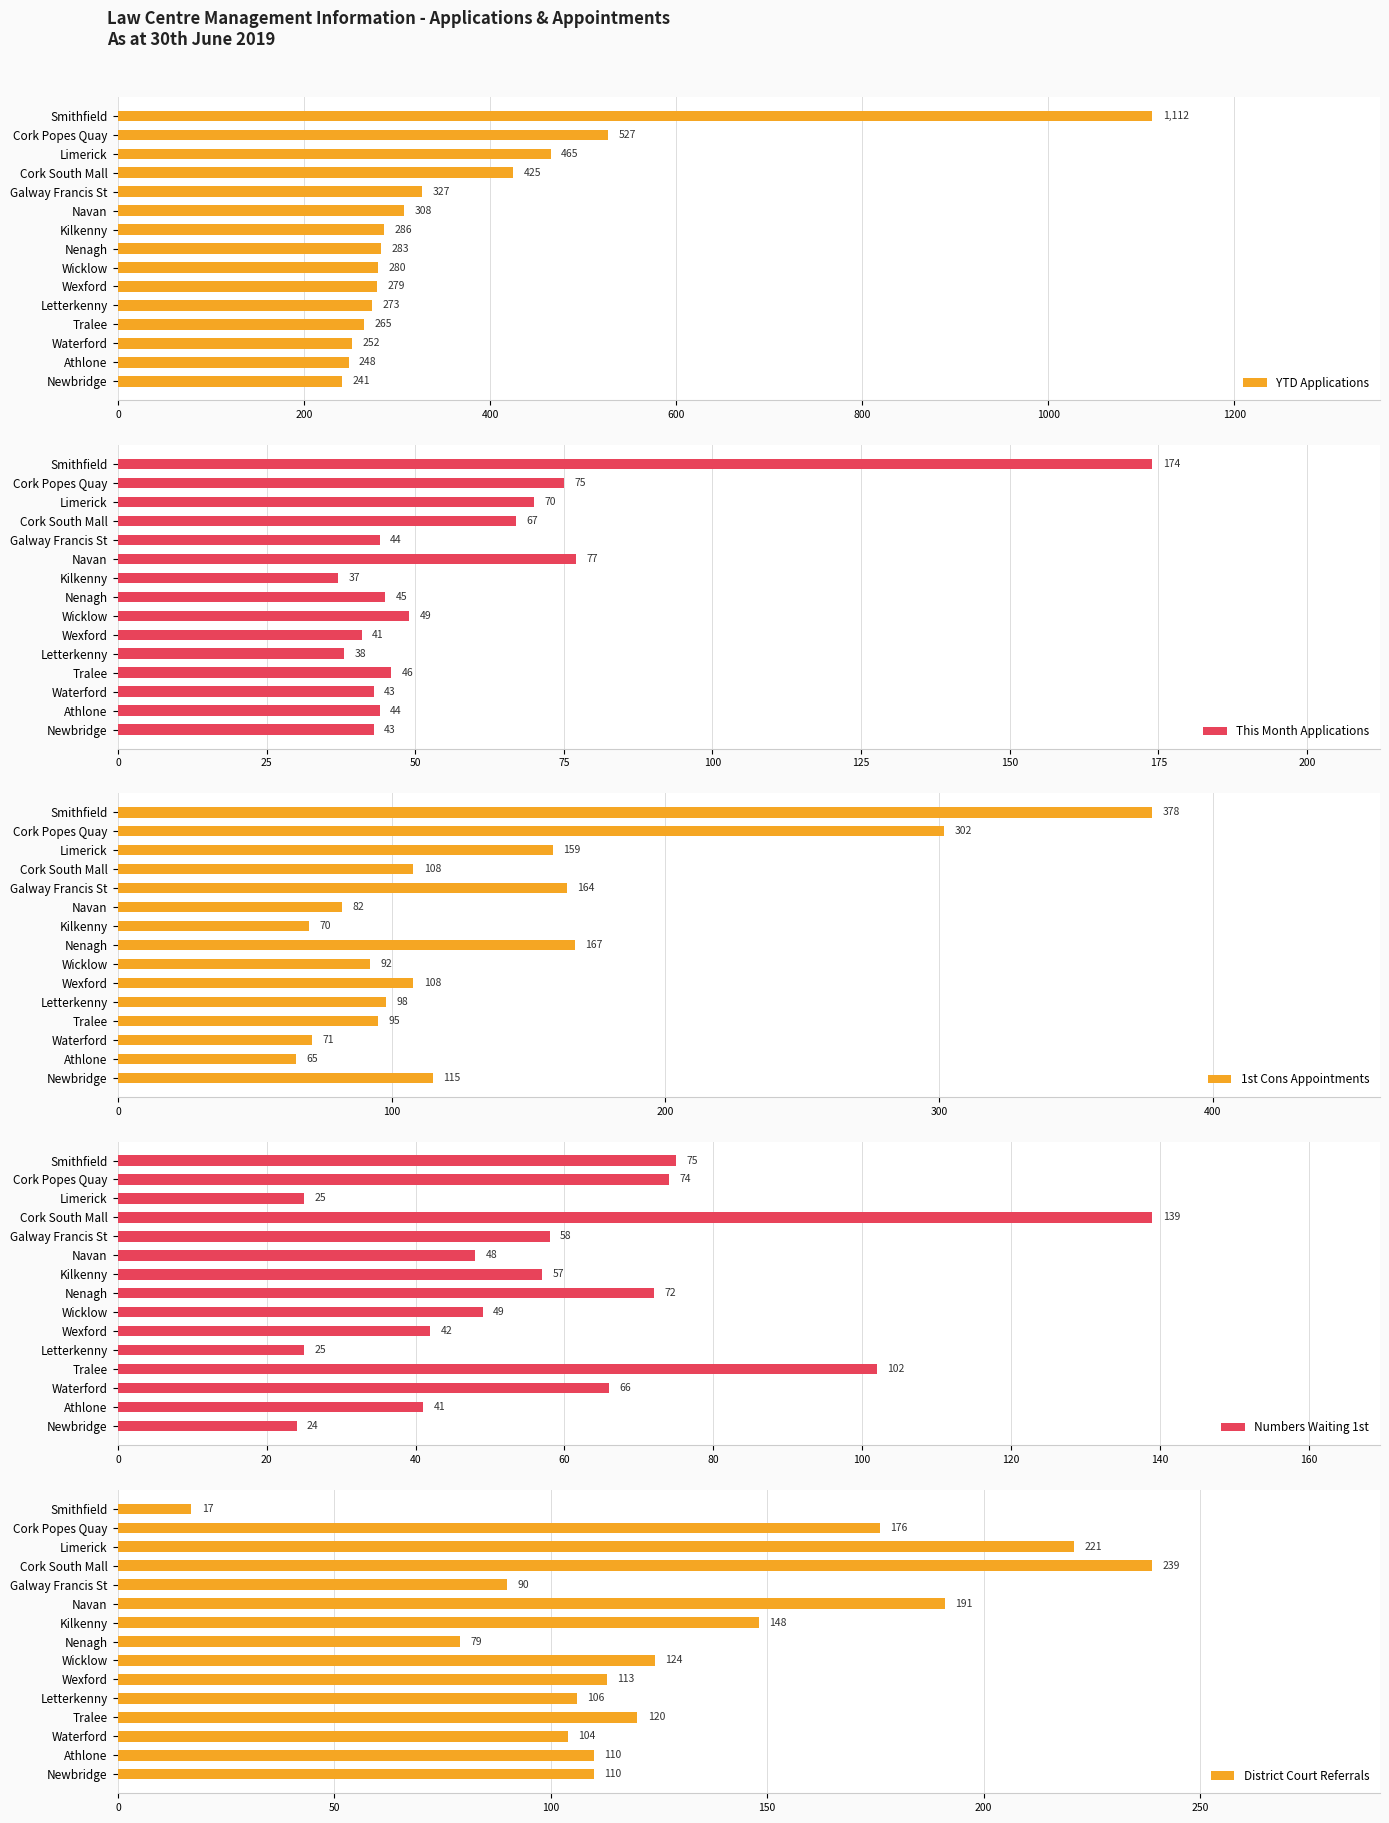

What is the sum of the YTD Applications values at Letterkenny and Newbridge?

514